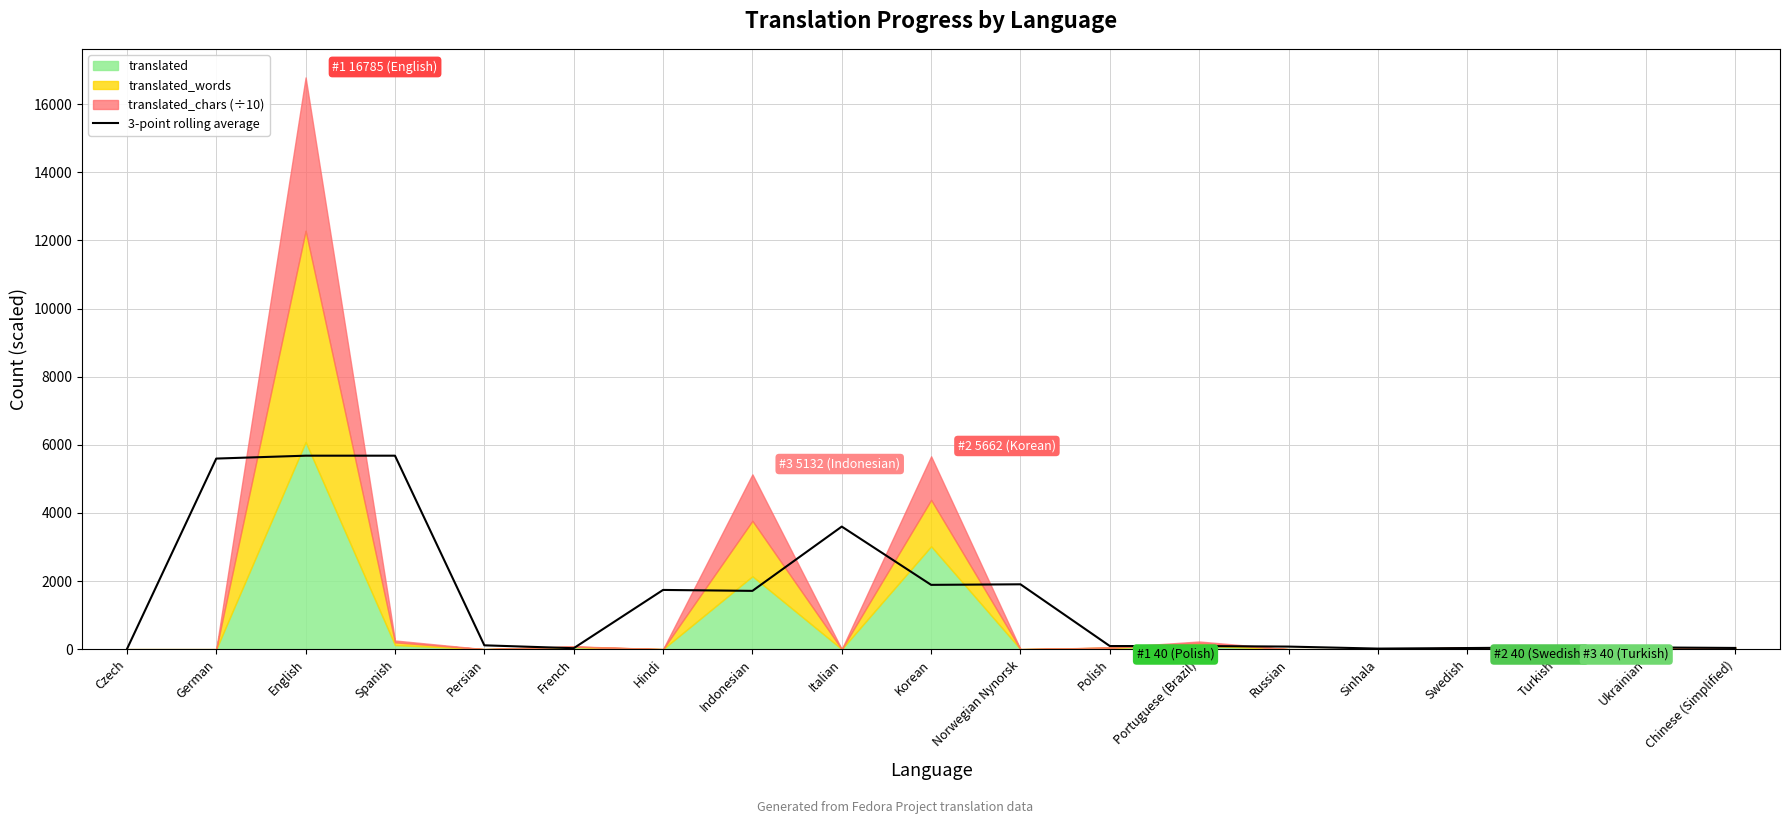

Rank the categories by value from lowest to highest.

Czech, Sinhala, French, Swedish, Chinese (Simplified), Turkish, Ukrainian, Russian, Polish, Portuguese (Brazil), Persian, Indonesian, Hindi, Korean, Norwegian Nynorsk, Italian, German, English, Spanish